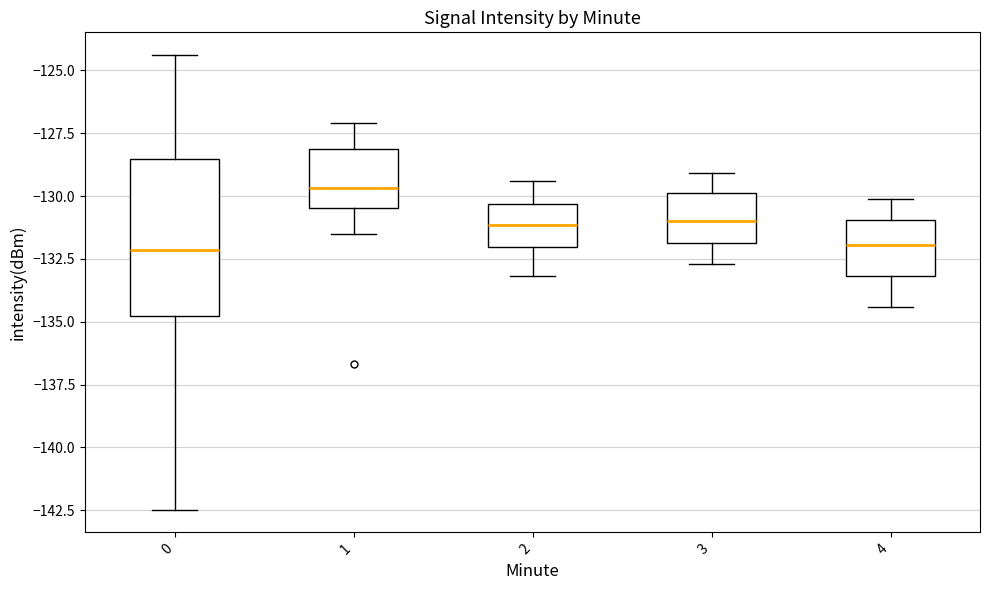

Which box is the tallest, from its lower edge to its upper edge?

0